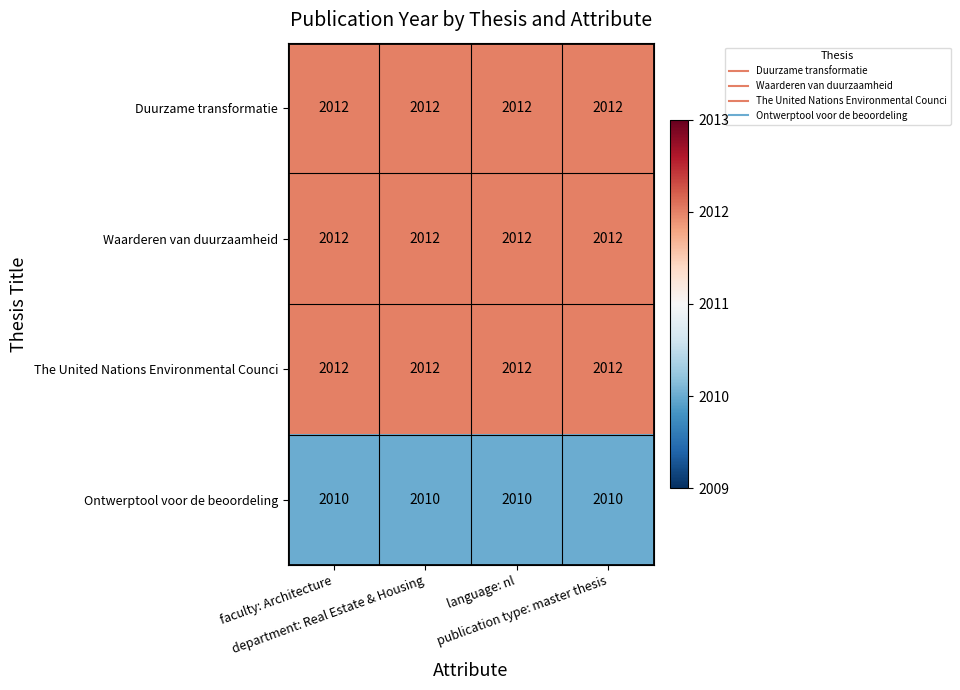

What is the greatest value displayed?

2012